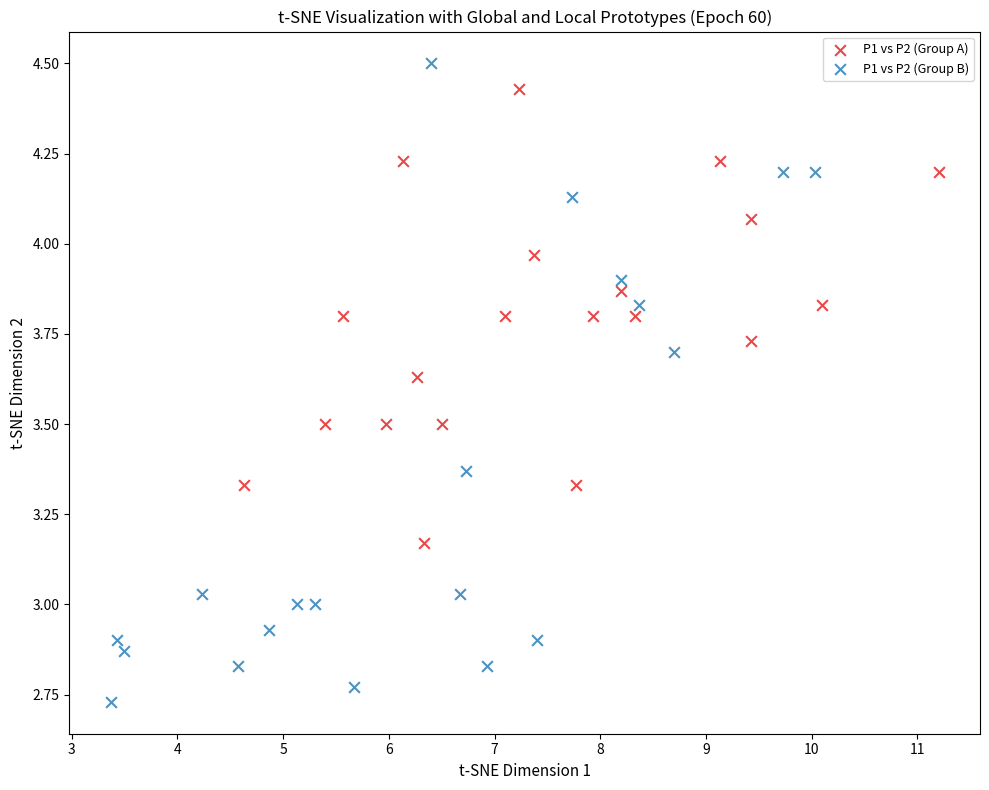

Which series reaches the minimum Y coordinate?

P1 vs P2 (Group B)